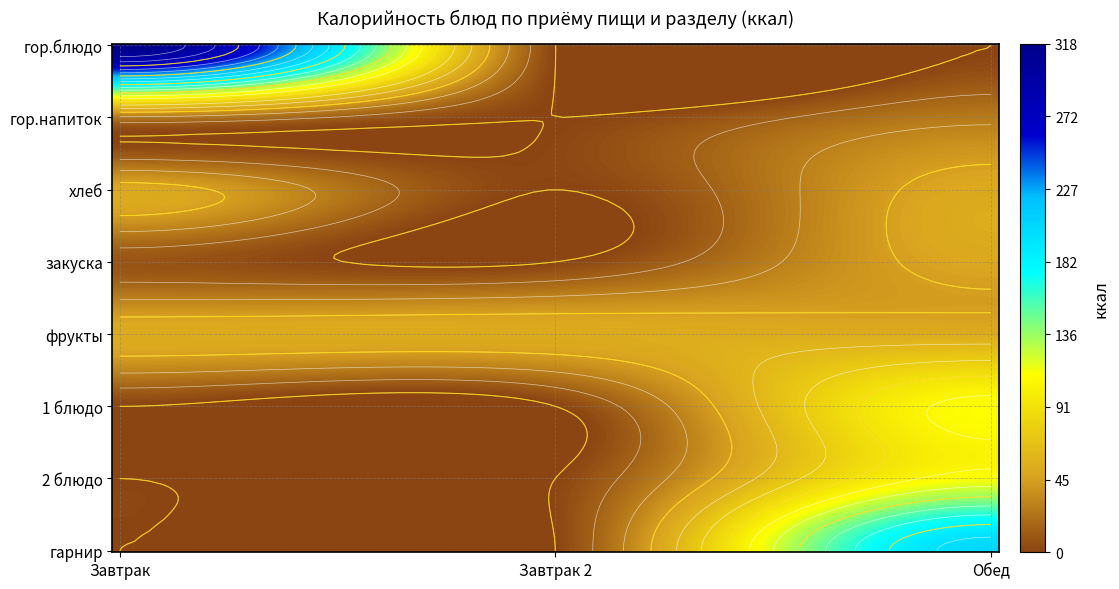

Which category has the lowest value in the Завтрак series?

1 блюдо